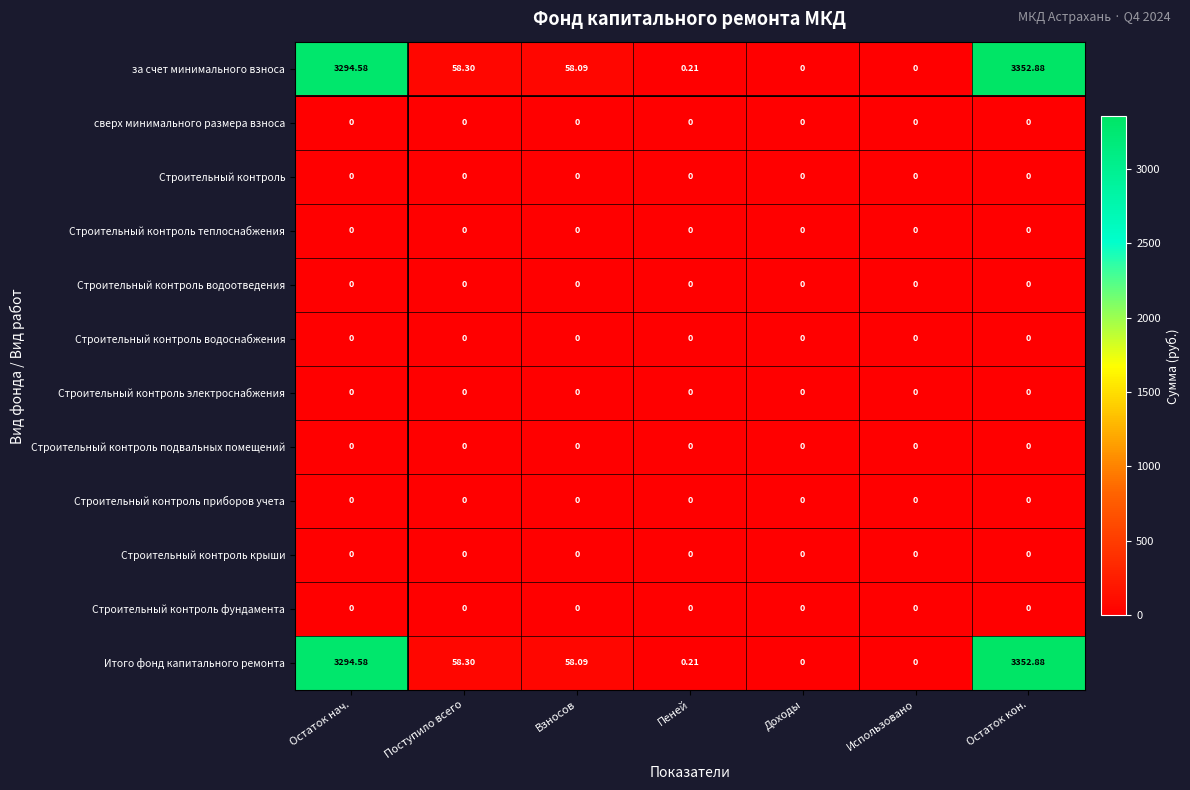

Which category has the highest value across all series?

Остаток кон.